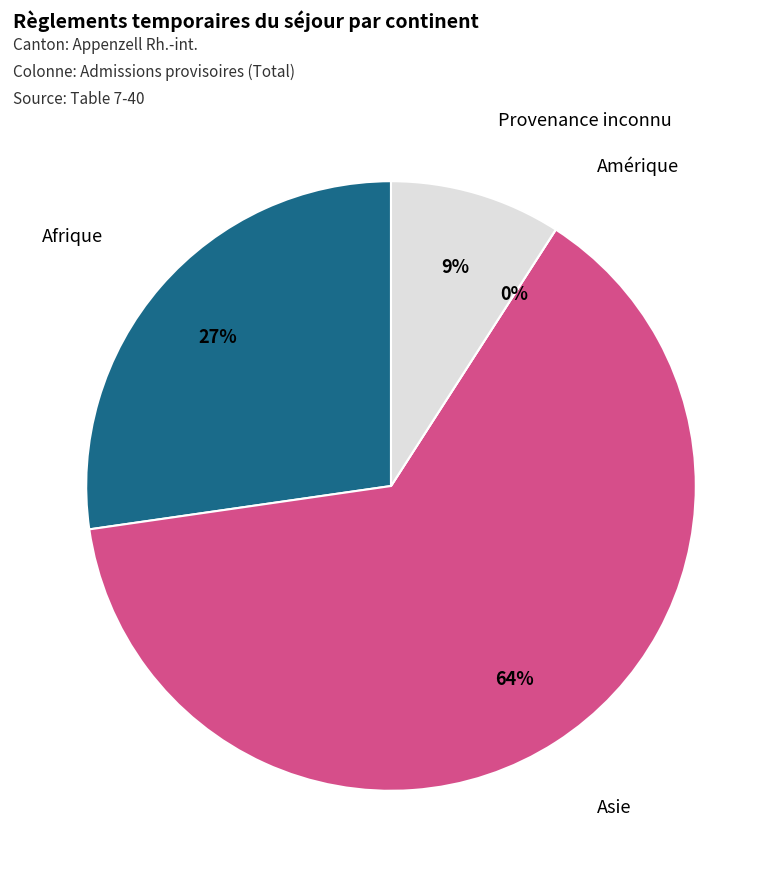

True or false: Amérique accounts for 1% of the total.

False